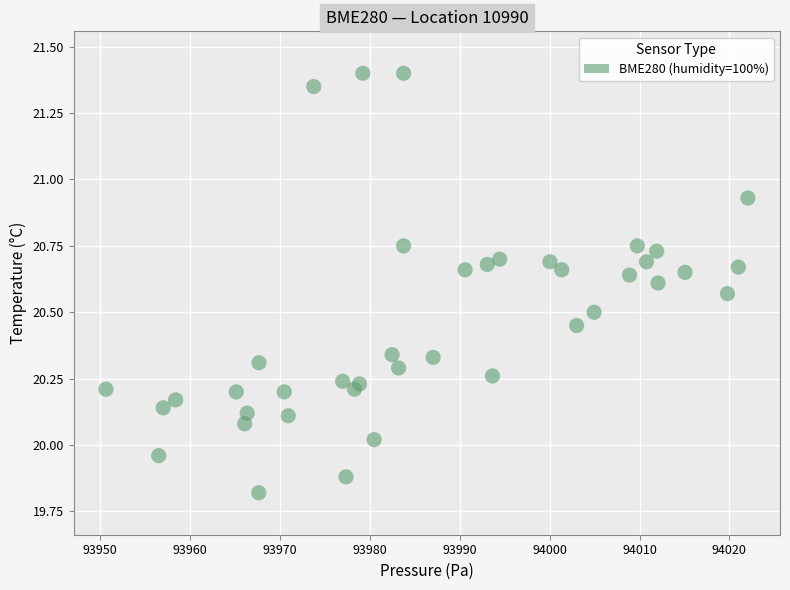

What is the range of X values (max minus min)?

71.4